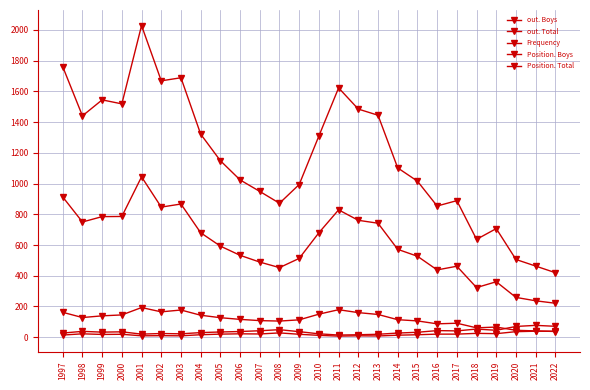

What is the total value across all series at 2002?

2715